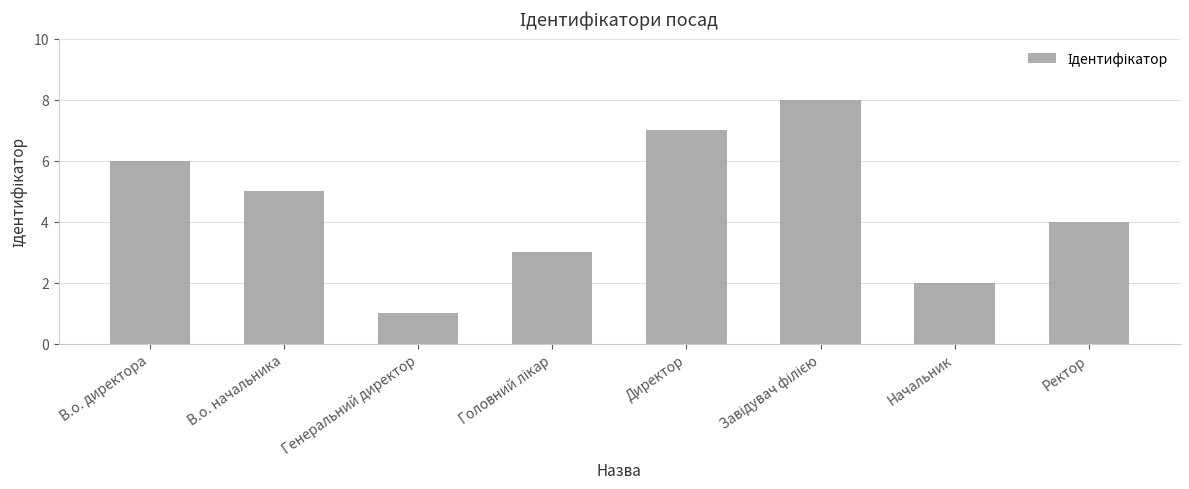

What is the sum of the values at Генеральний директор and В.о. директора?

7